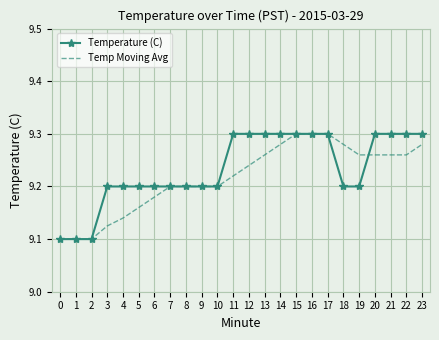

Which series changed the most between 2 and 22?

Temperature (C)